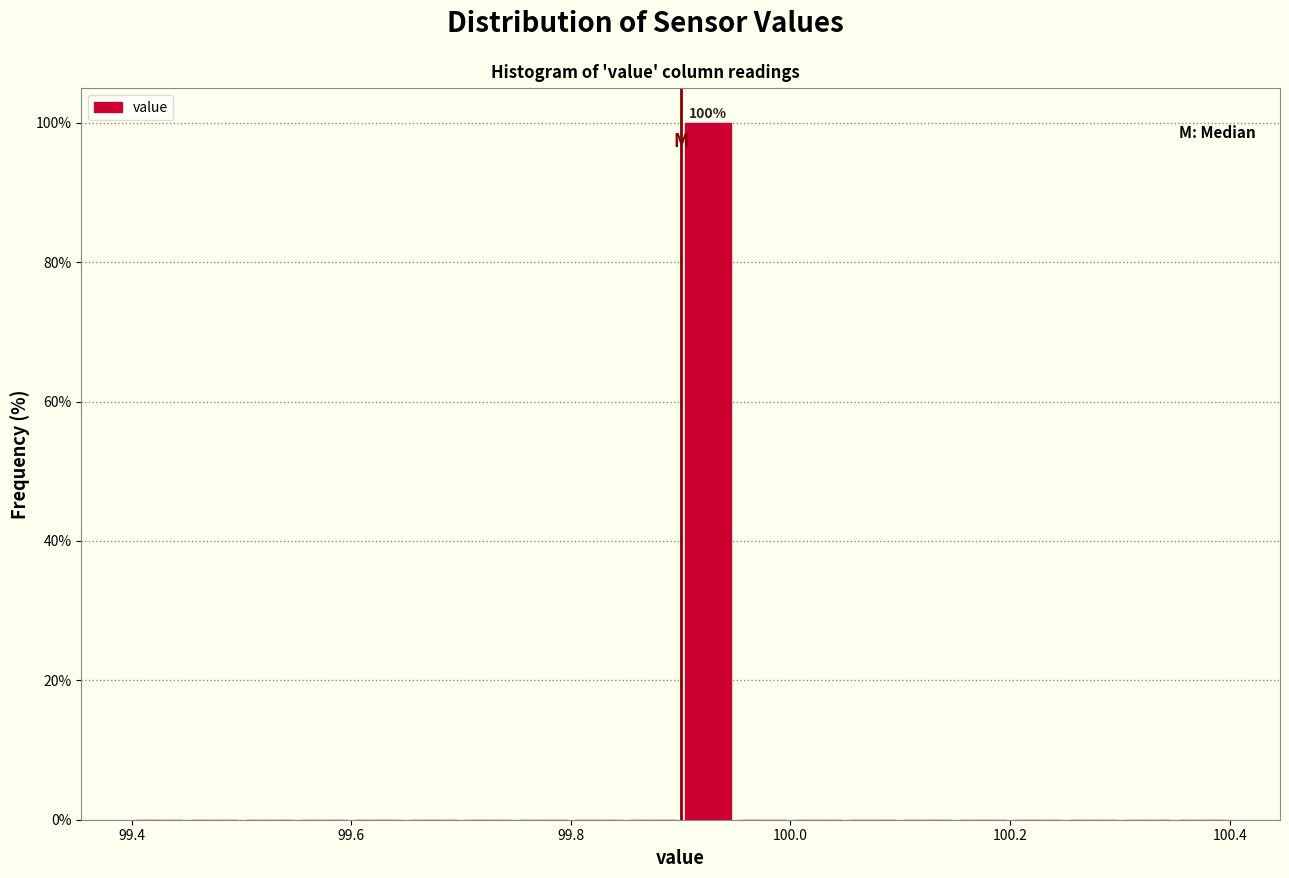

Around what value on the x-axis is the tallest bar? Give the approximate position of its centre, as read against the axis.

99.92